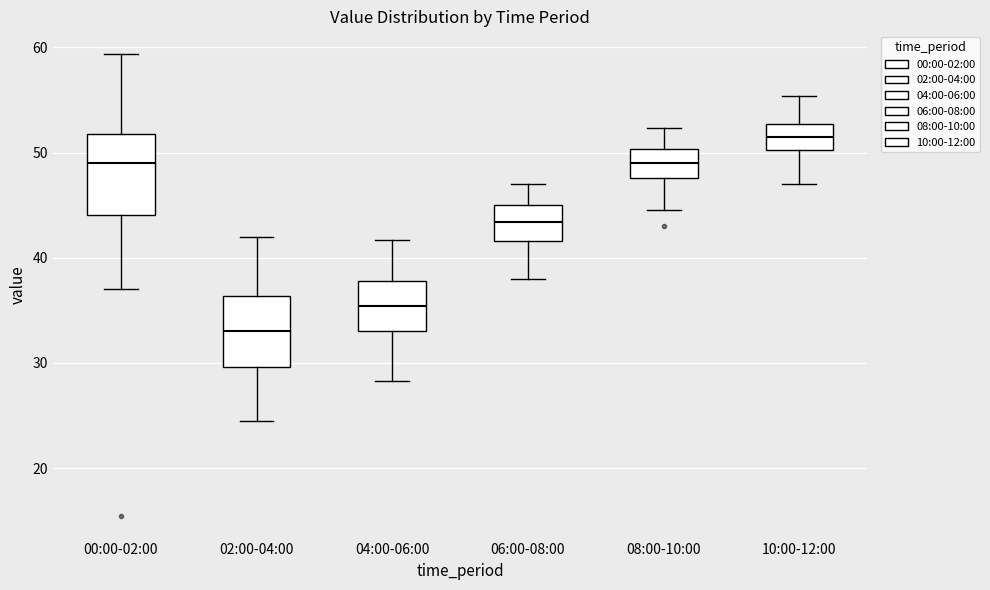

Reading left to right, transcribe this box plot: for each box, give where its median line is, the range the box spans, and where its two whiskers end, as read against the y-axis. The values are not printed on the chart, so give them approximately, as read against the axis.

00:00-02:00: median 49, box 44 to 52, whiskers 37 to 59
02:00-04:00: median 33, box 30 to 36, whiskers 25 to 42
04:00-06:00: median 35, box 33 to 38, whiskers 28 to 42
06:00-08:00: median 43, box 42 to 45, whiskers 38 to 47
08:00-10:00: median 49, box 48 to 50, whiskers 45 to 52
10:00-12:00: median 52, box 50 to 53, whiskers 47 to 55